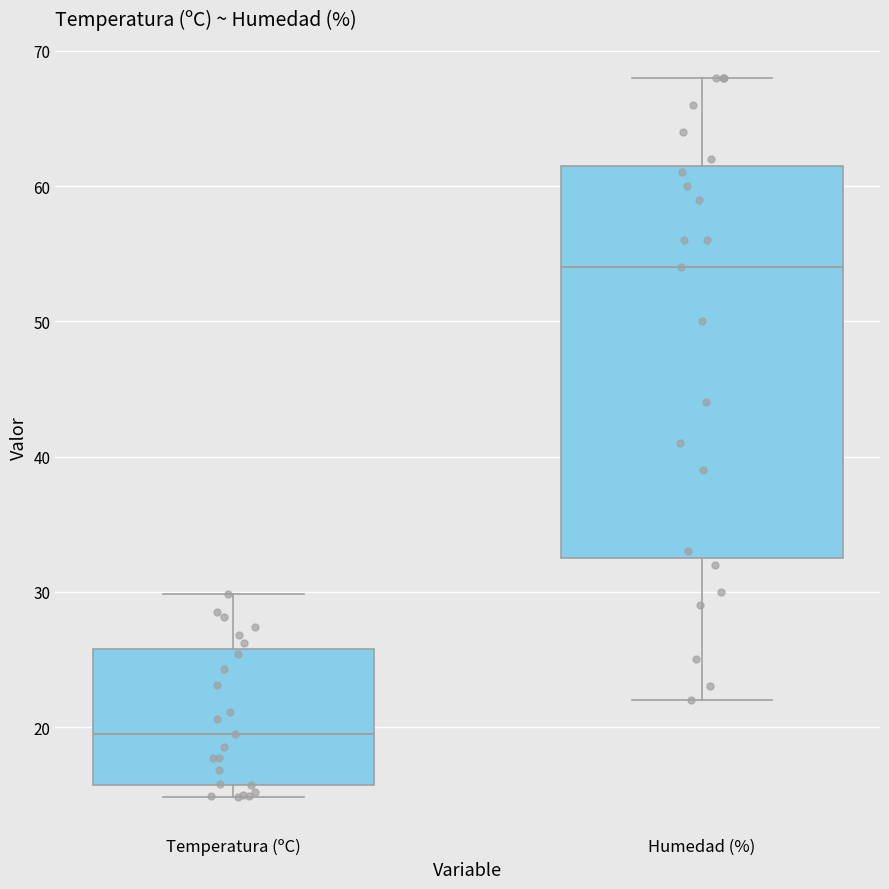

Reading left to right, read every box against the y-axis: the position of its median line, the range the box covers, and the ends of its whiskers. The values are not printed on the chart, so give them approximately, as read against the axis.

Temperatura (ºC): median 20, box 16 to 26, whiskers 15 to 30
Humedad (%): median 54, box 33 to 62, whiskers 22 to 68